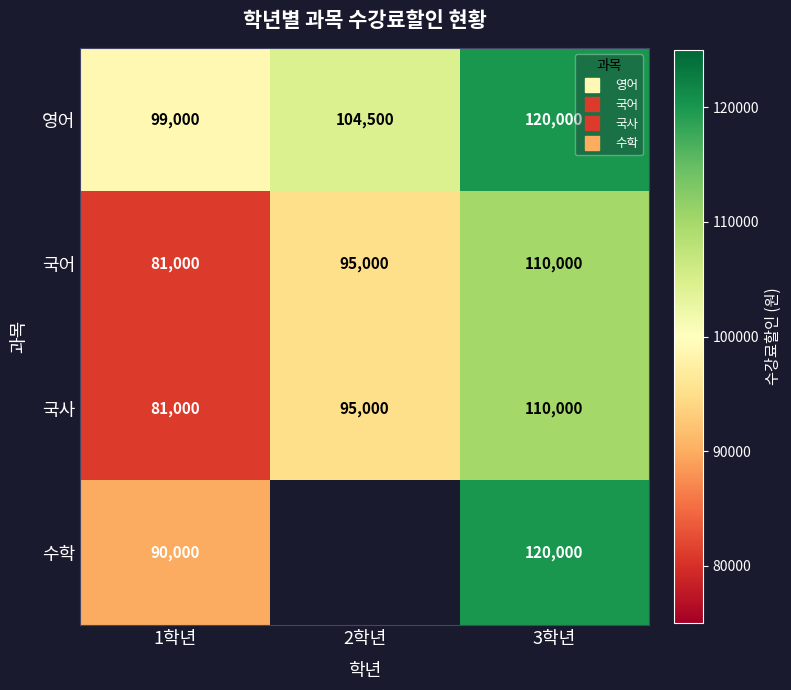

At 1학년, list the series in order from smallest to largest.

국어, 국사, 수학, 영어